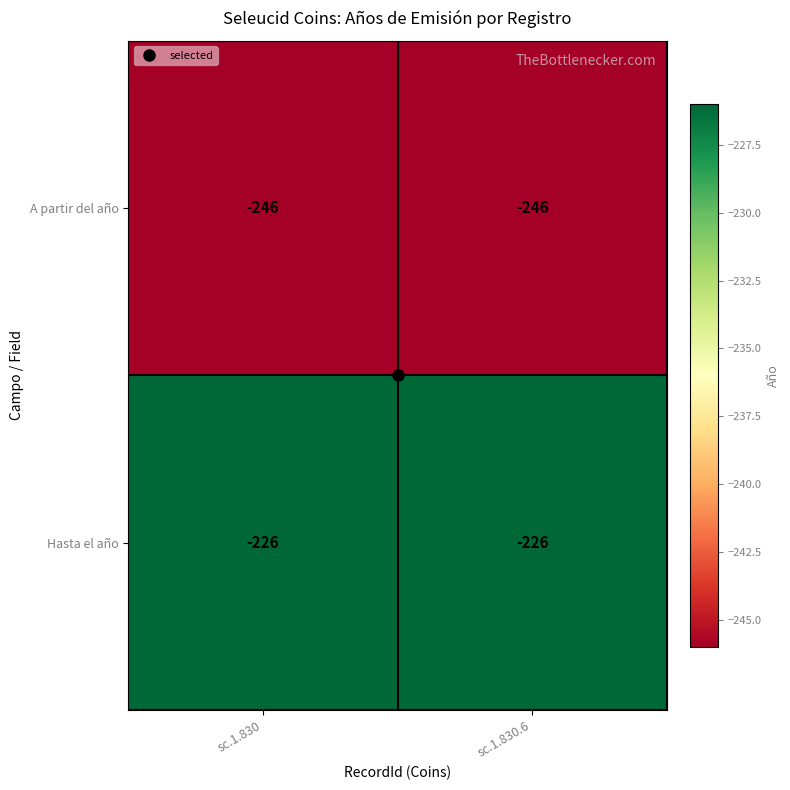

True or false: A partir del año has a value of -246 at sc.1.830.6.

True